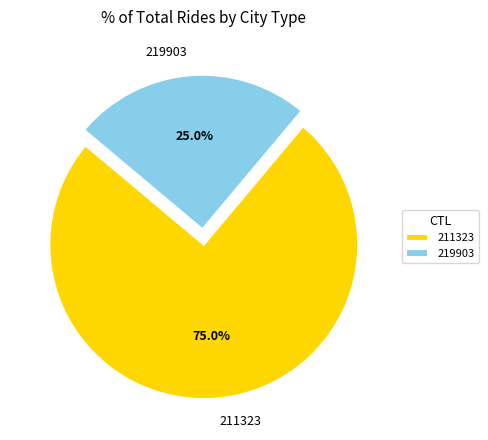

Between 219903 and 211323, which is larger?

211323